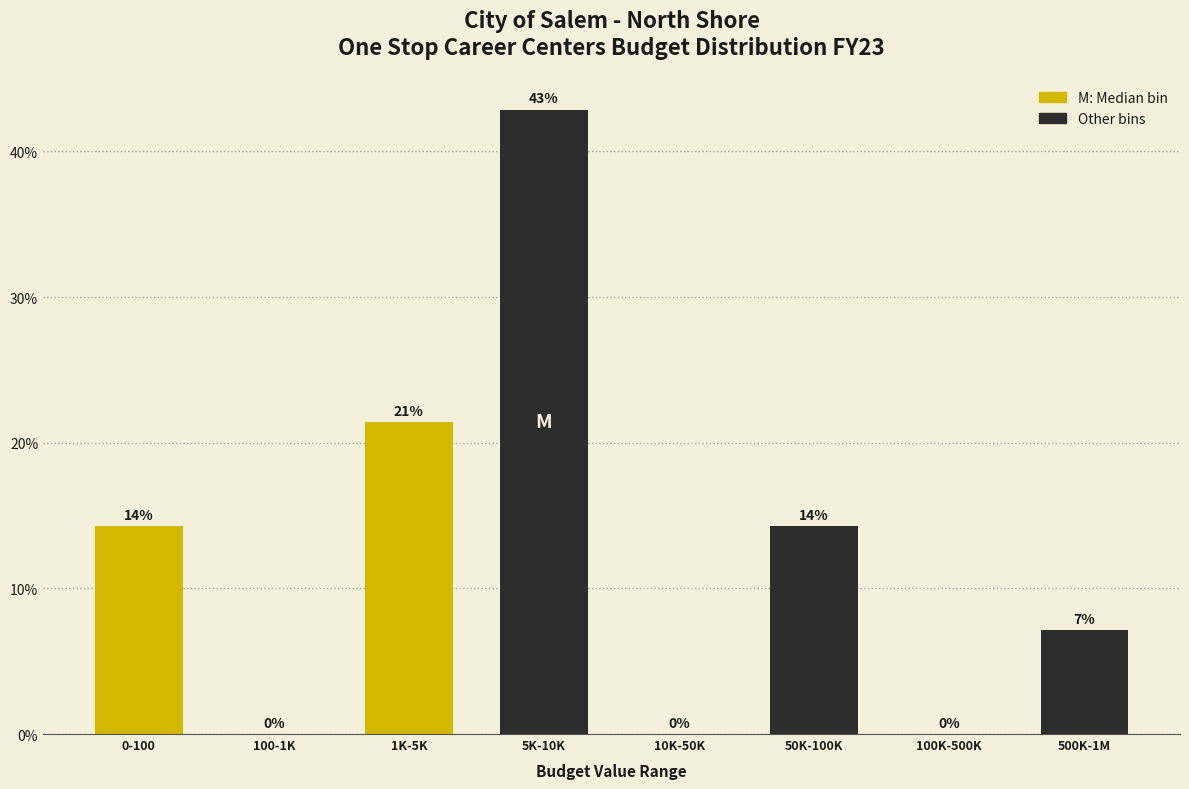

True or false: the data shows 21.4 at 1K-5K.

True